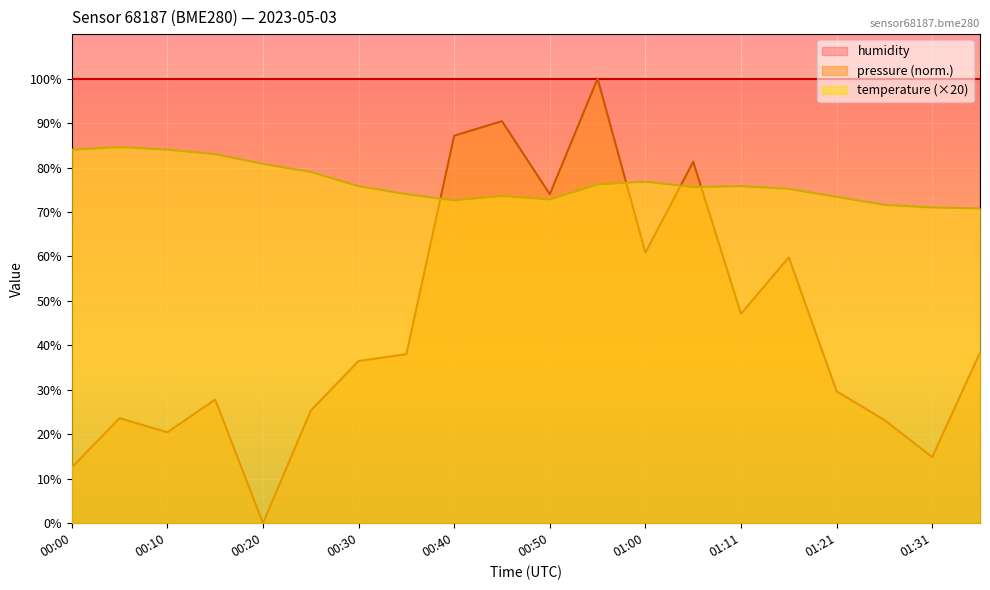

What is the label of the 15th point from the left?

01:11